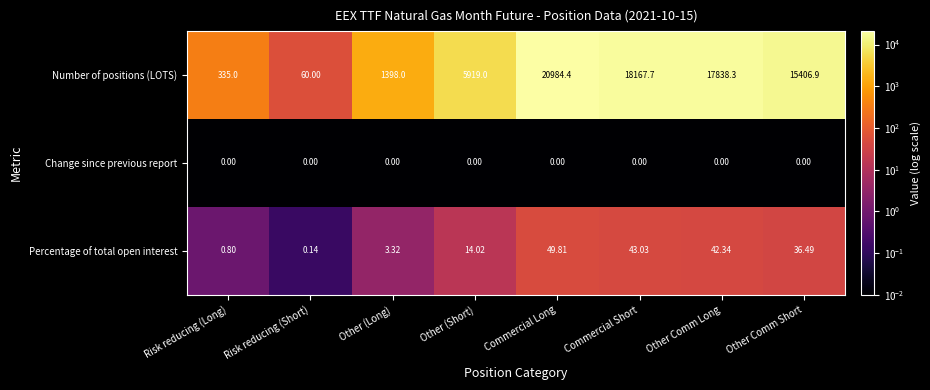

Rank the series at Risk reducing (Short) from highest to lowest value.

Number of positions (LOTS), Percentage of total open interest, Change since previous report